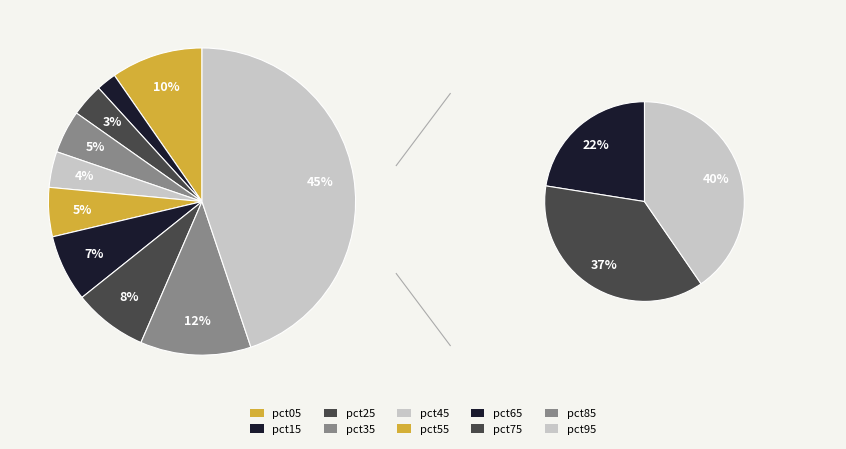

The pct15 slice represents 2% of the pie. True or false?

True